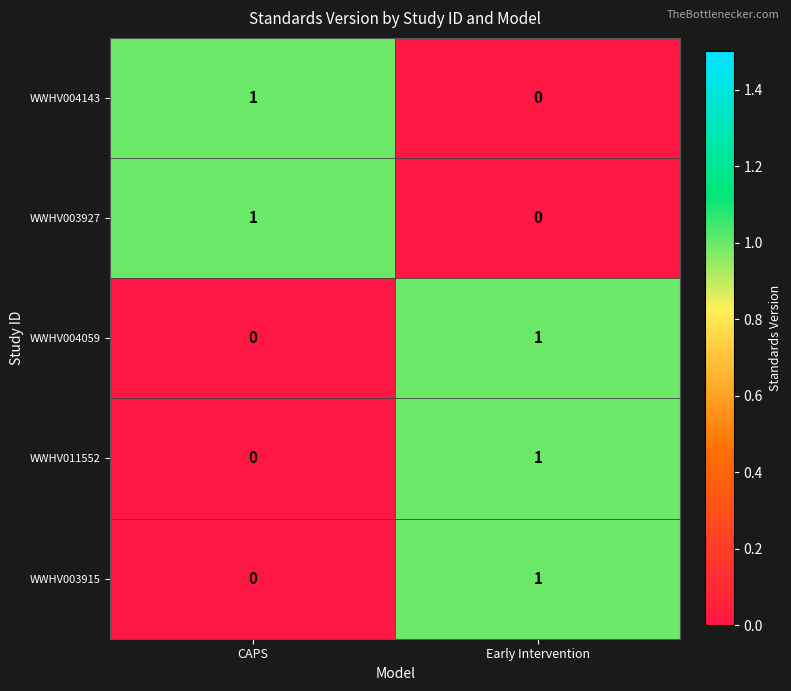

How many data points does each series have?

2